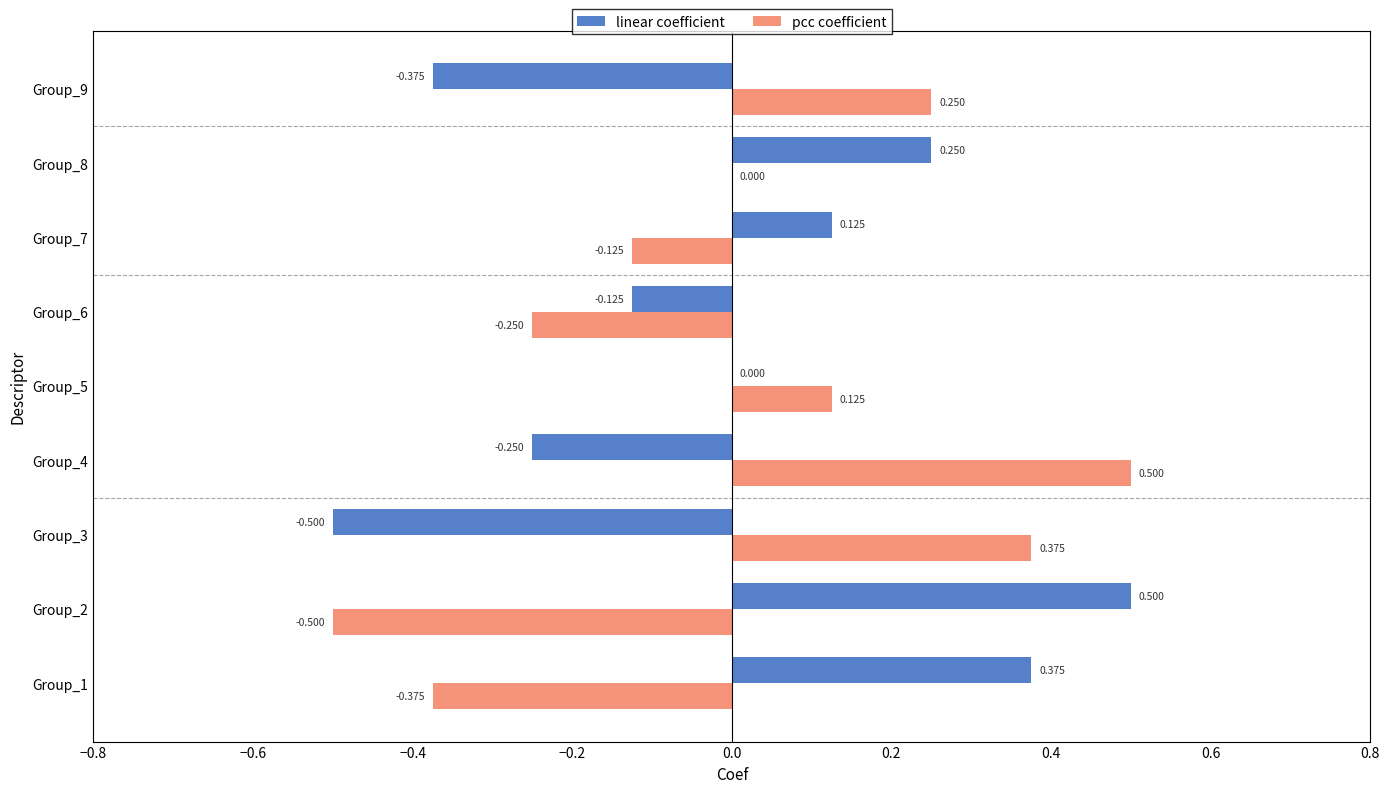

Which series changed the most between Group_1 and Group_6?

linear coefficient